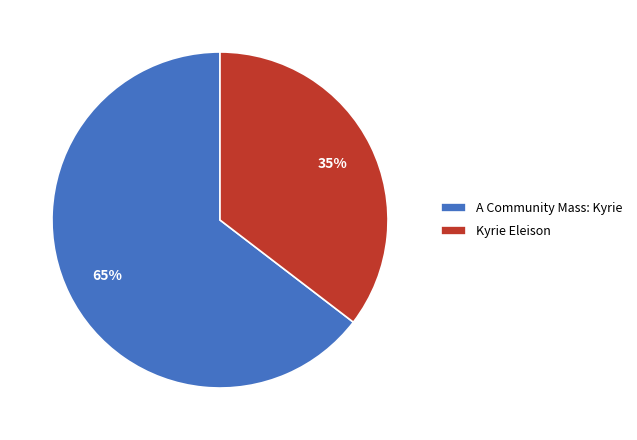

Between A Community Mass: Kyrie and Kyrie Eleison, which is larger?

A Community Mass: Kyrie